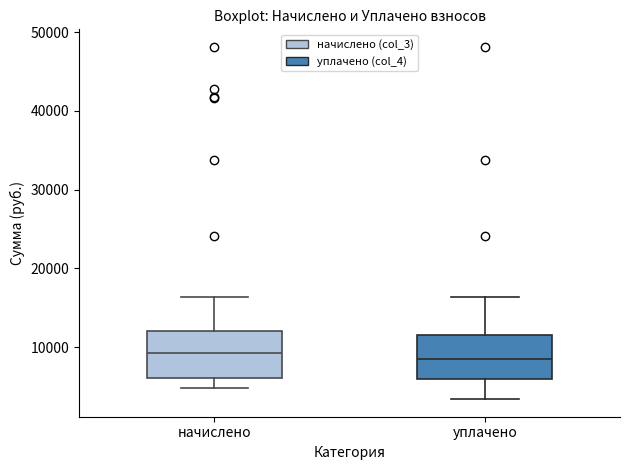

Reading left to right, read every box against the y-axis: the position of its median line, the range the box covers, and the ends of its whiskers. The values are not printed on the chart, so give them approximately, as read against the axis.

начислено: median 9000, box 6000 to 12000, whiskers 5000 to 16000
уплачено: median 9000, box 6000 to 12000, whiskers 3000 to 16000